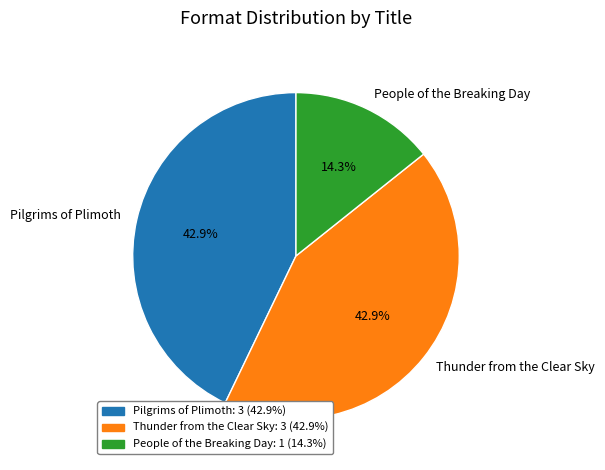

Do Pilgrims of Plimoth and Thunder from the Clear Sky together represent more than half of the pie?

Yes